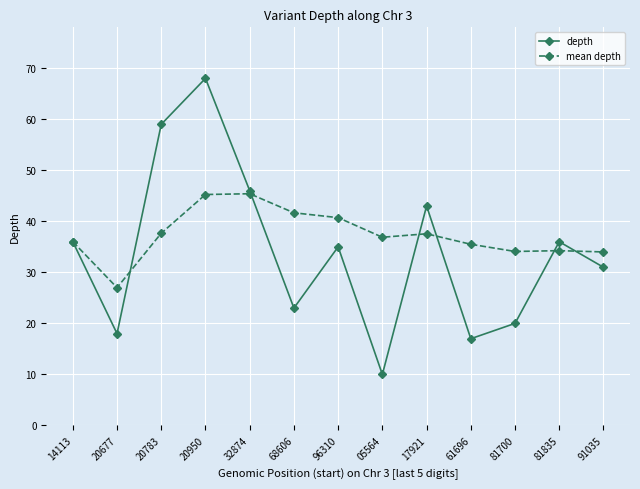

The value of depth at 91035 is 18.1. True or false?

False